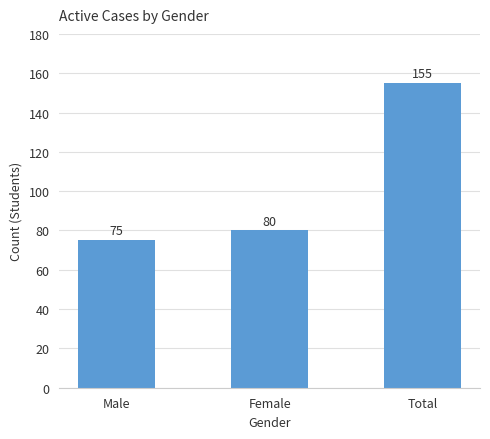

Rank the categories by value from lowest to highest.

Male, Female, Total